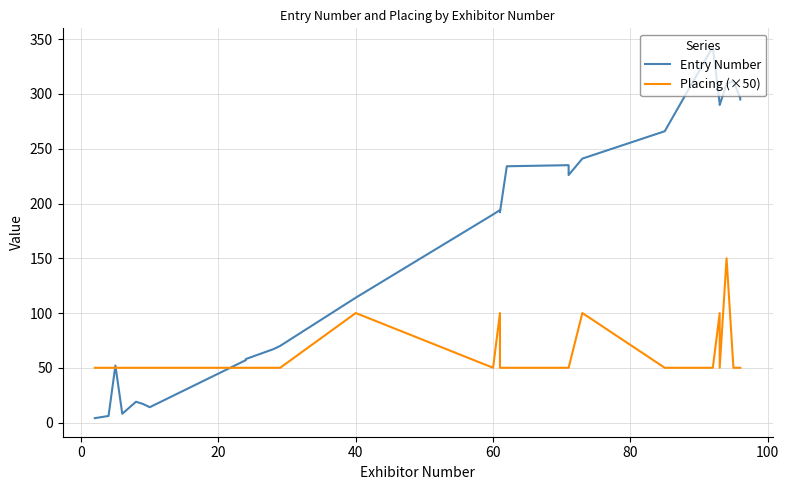

Which series ends up on top after the final intersection of Placing (×50) and Entry Number?

Entry Number